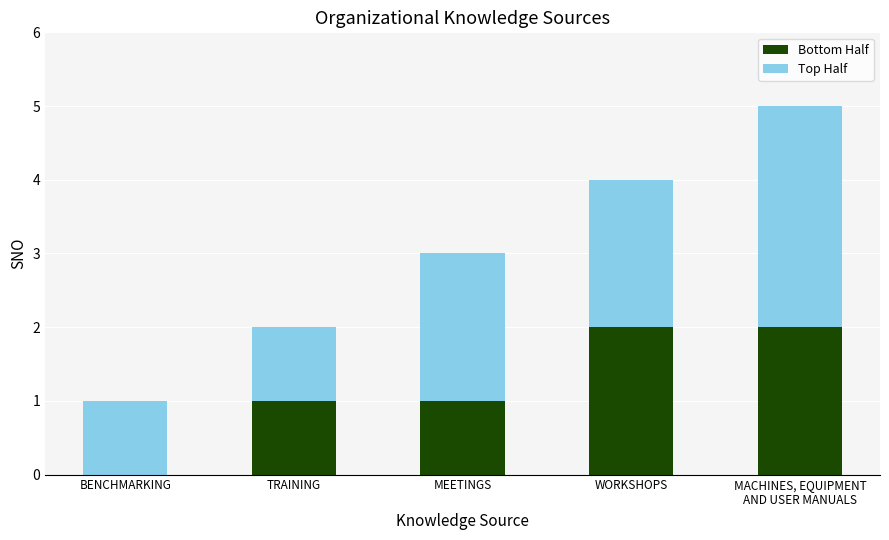

The value of Bottom Half at WORKSHOPS is 1. True or false?

False